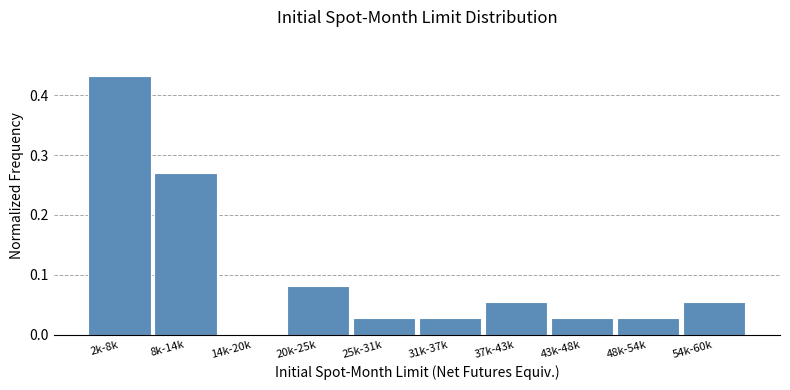

What is the sum of all values?

1.0